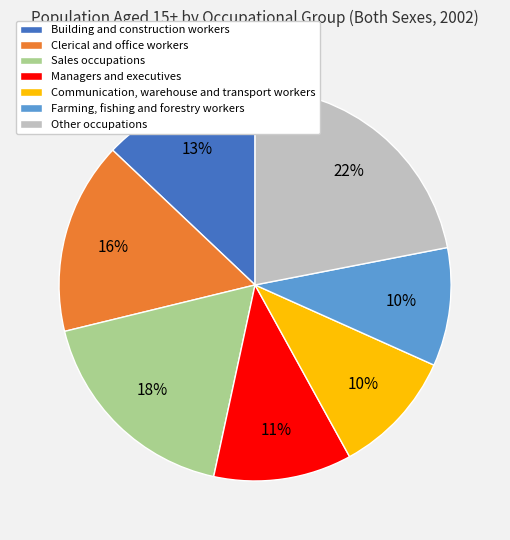

Which category has the biggest portion of the pie?

Other occupations